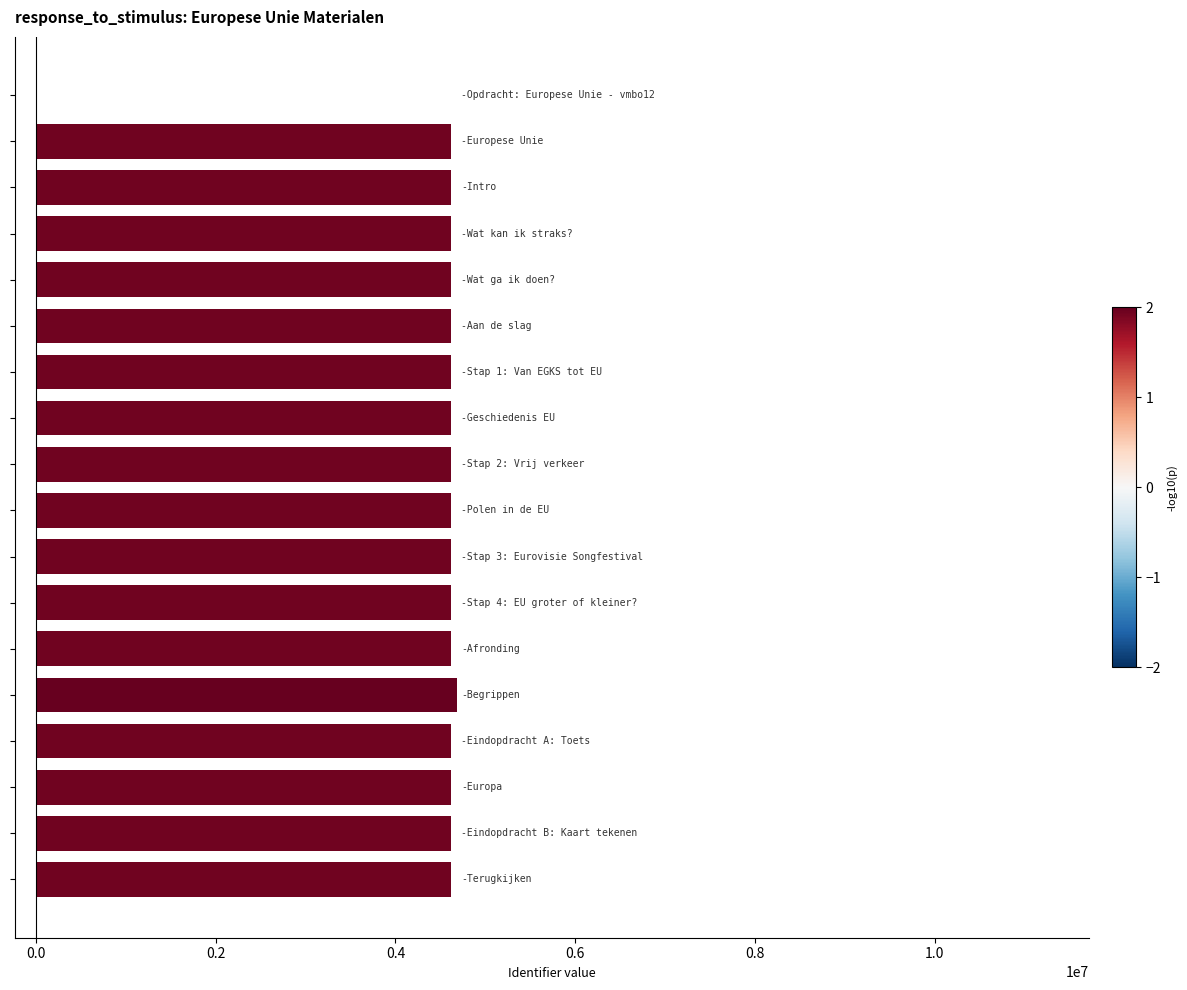

How many values are above zero?

17